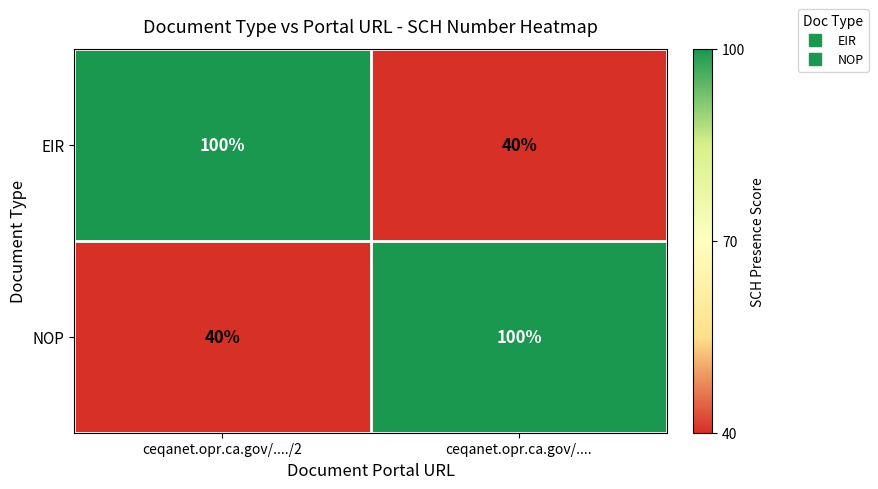

What is the difference between the highest and lowest values at ceqanet.opr.ca.gov/..../2?

60